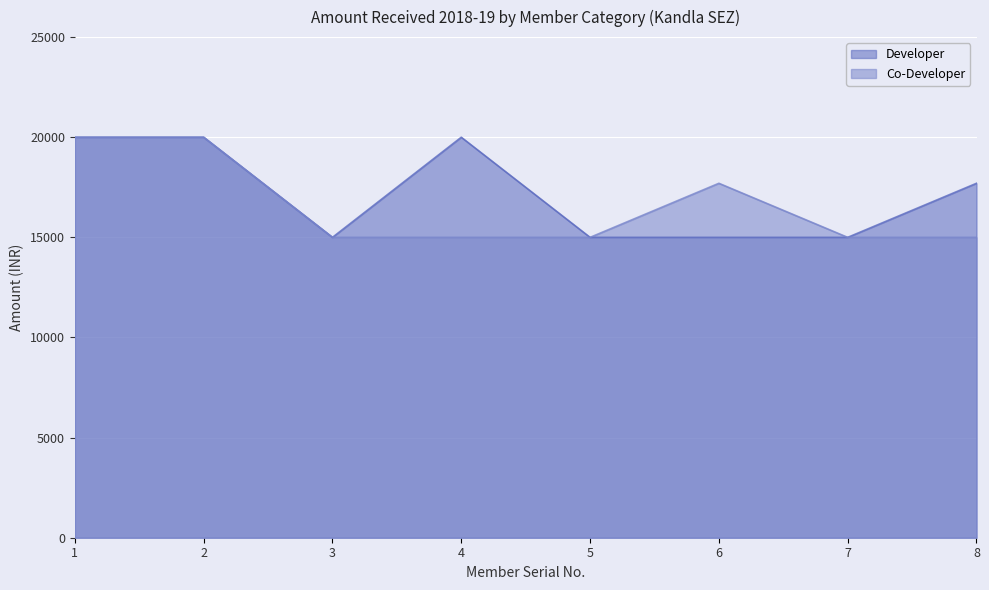

Does the chart display data point markers on the line(s)?

No